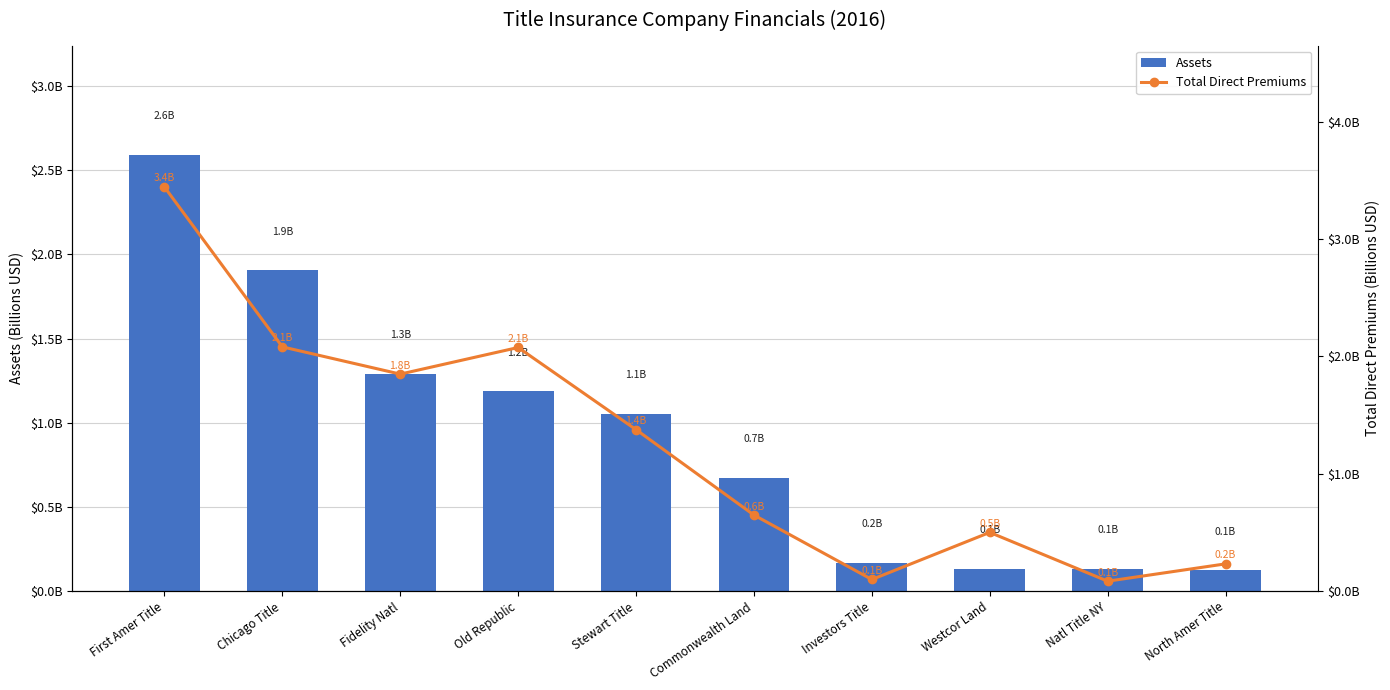

The Assets series shows 0.4 at Commonwealth Land. True or false?

False